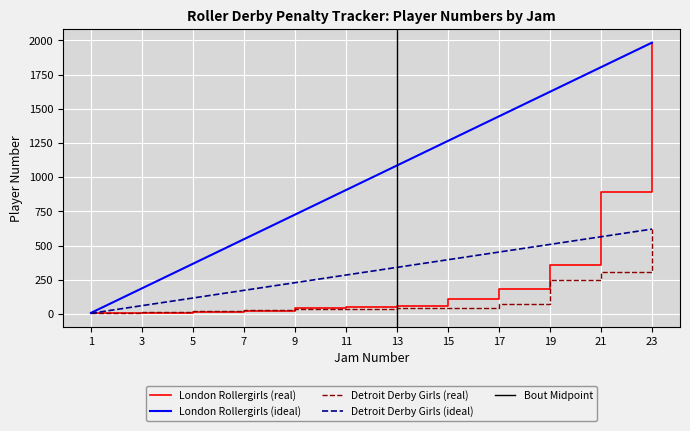

Is the value of Detroit Derby Girls (ideal) at 9 greater than the value of London Rollergirls (real) at 5?

Yes